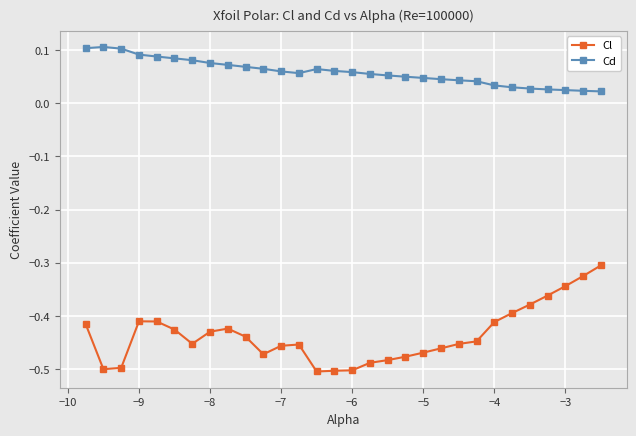

What is the difference between the maximum and minimum values in the Cl series?

0.2